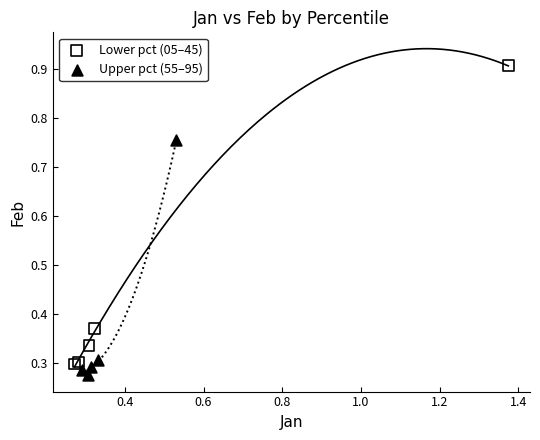

Which series reaches the maximum Y coordinate?

Lower pct (05–45)